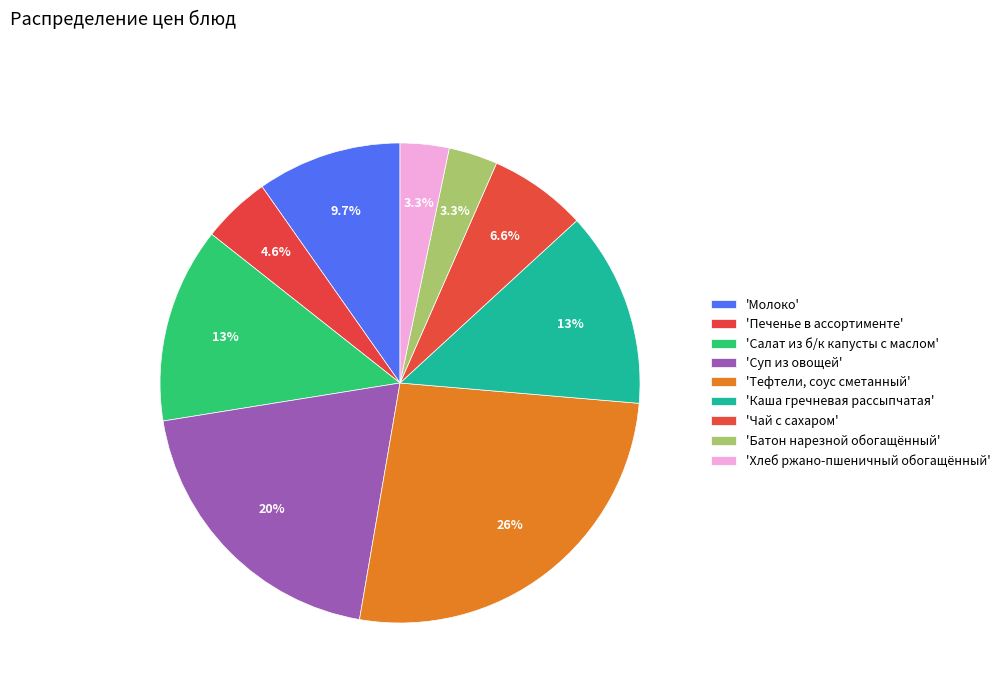

How many segments does this pie chart have?

9